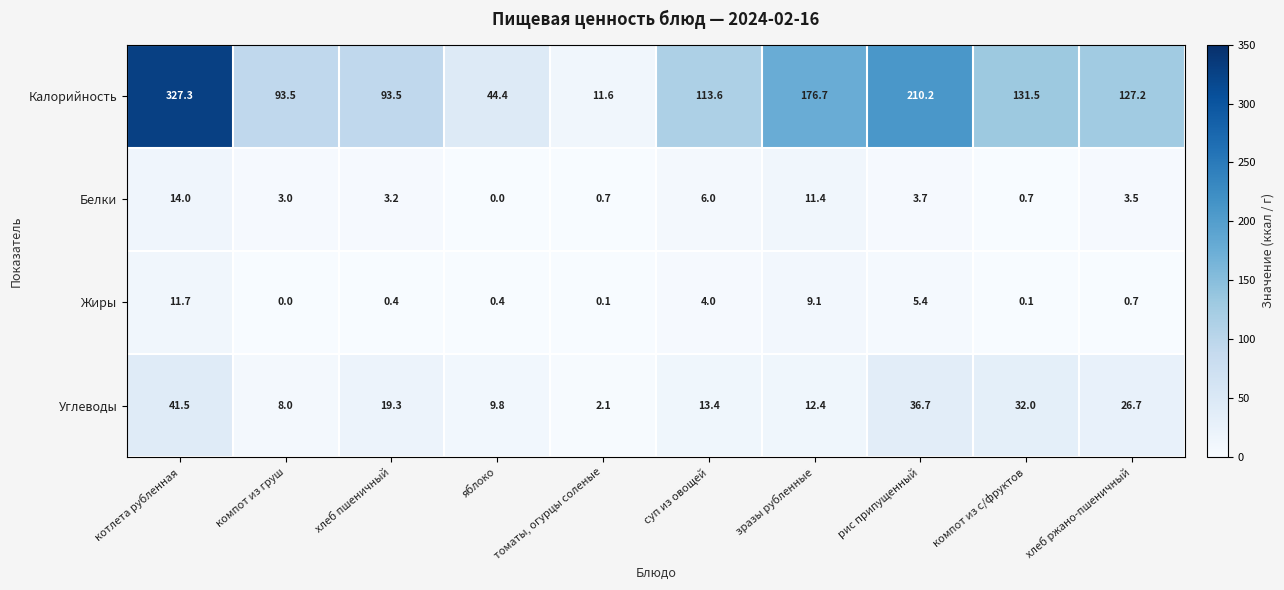

What is the difference between the maximum and minimum values in the Калорийность series?

315.7